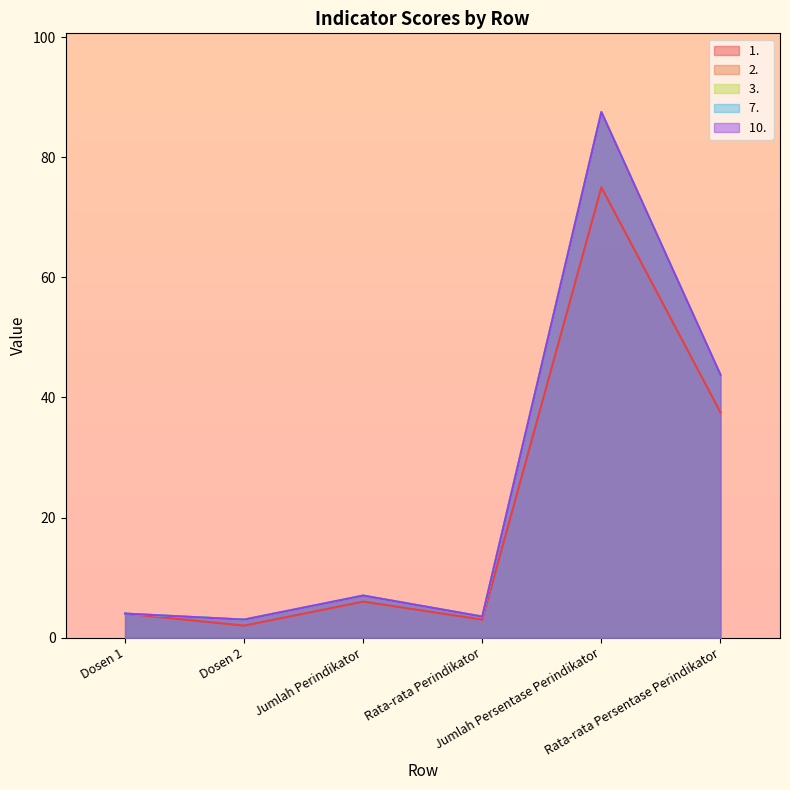

At how many categories does at least one series exceed 32?

2